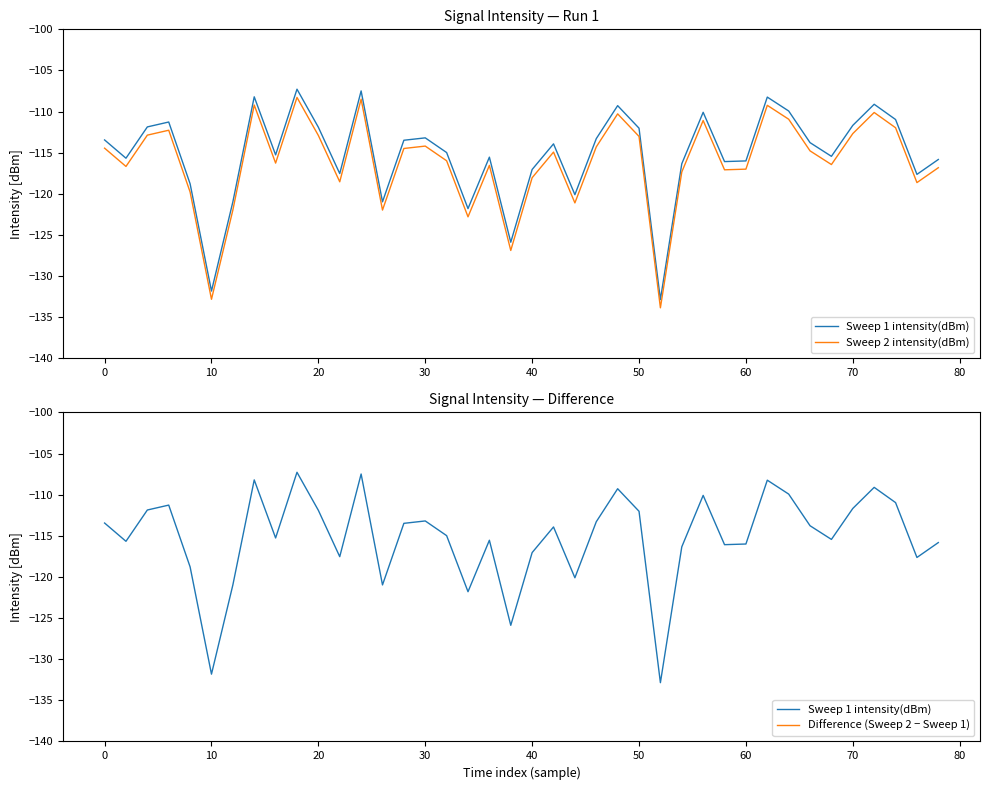

Which series has the largest total across all categories?

Difference (Sweep 2 − Sweep 1)